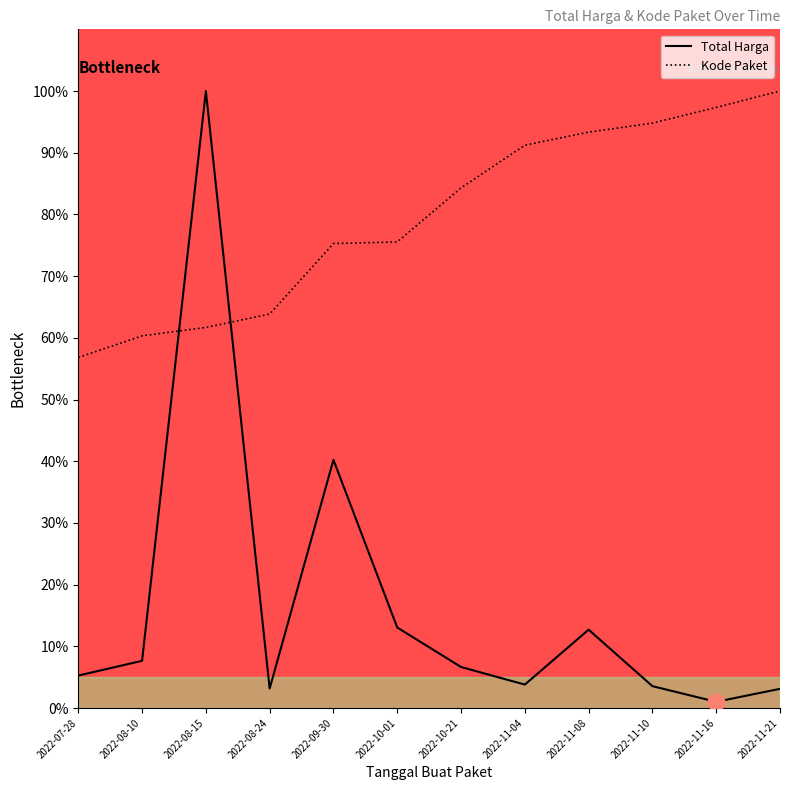

Is it true that Total Harga equals 3.8 at 2022-11-04?

True